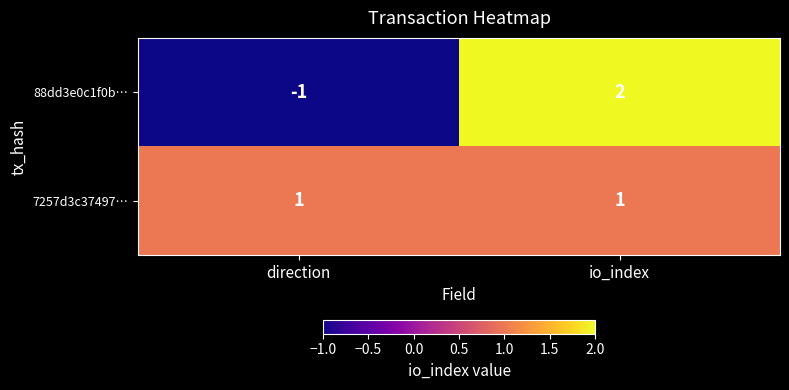

Rank the categories by 88dd3e0c1f0b… value from highest to lowest.

io_index, direction